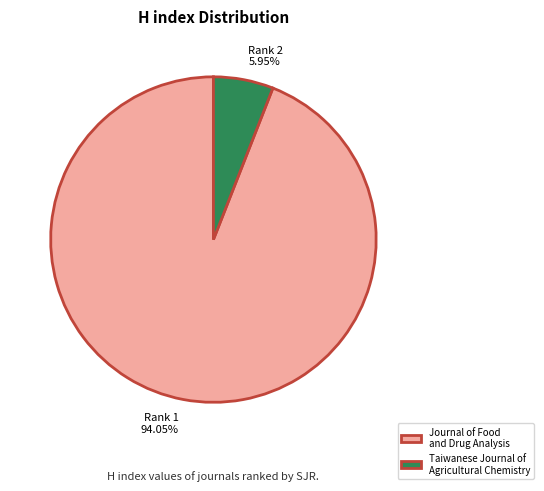

What percentage is the Journal of Food and Drug Analysis slice, to the nearest percent?

94%